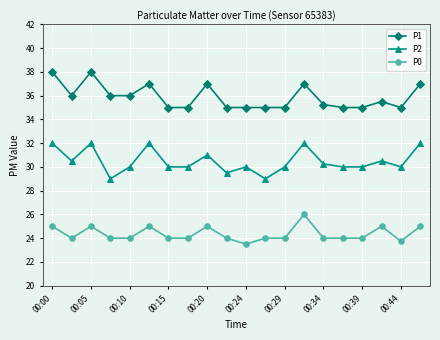

What are all the series names shown in the legend?

P1, P2, P0